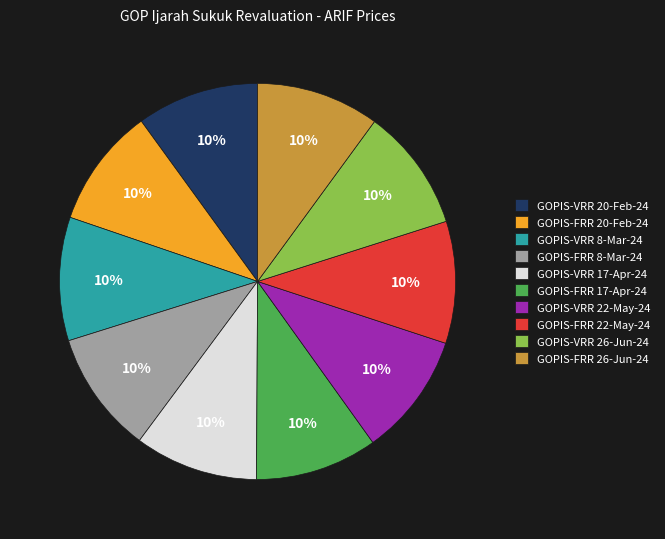

To the nearest percent, what percentage of the pie is GOPIS-VRR 20-Feb-24?

10%